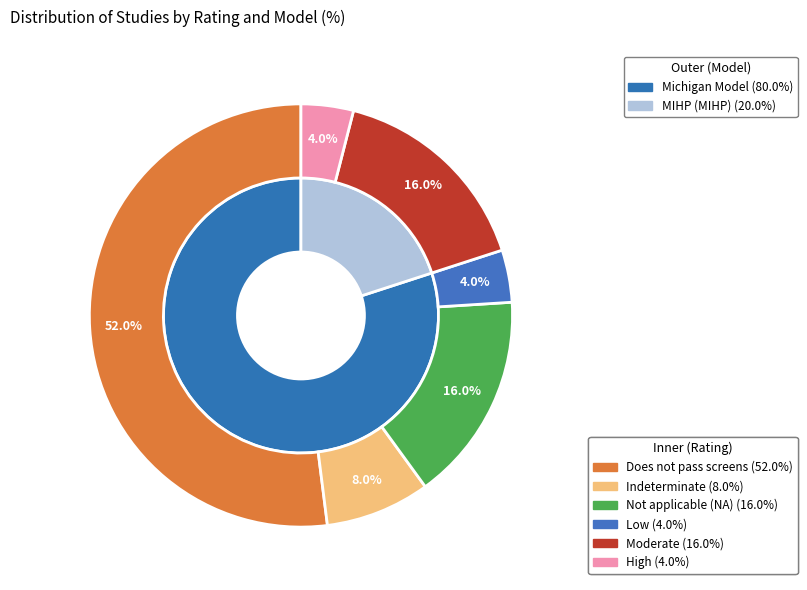

What is the ratio of the value at Not applicable (NA) to the value at High?

4.0